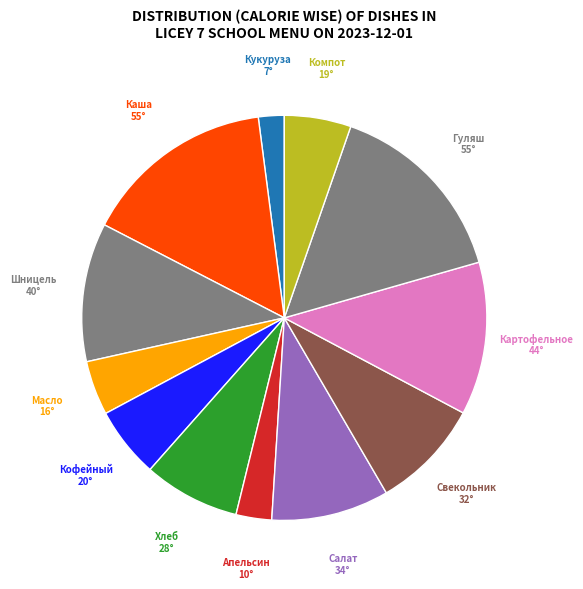

Does any single category account for the majority?

No